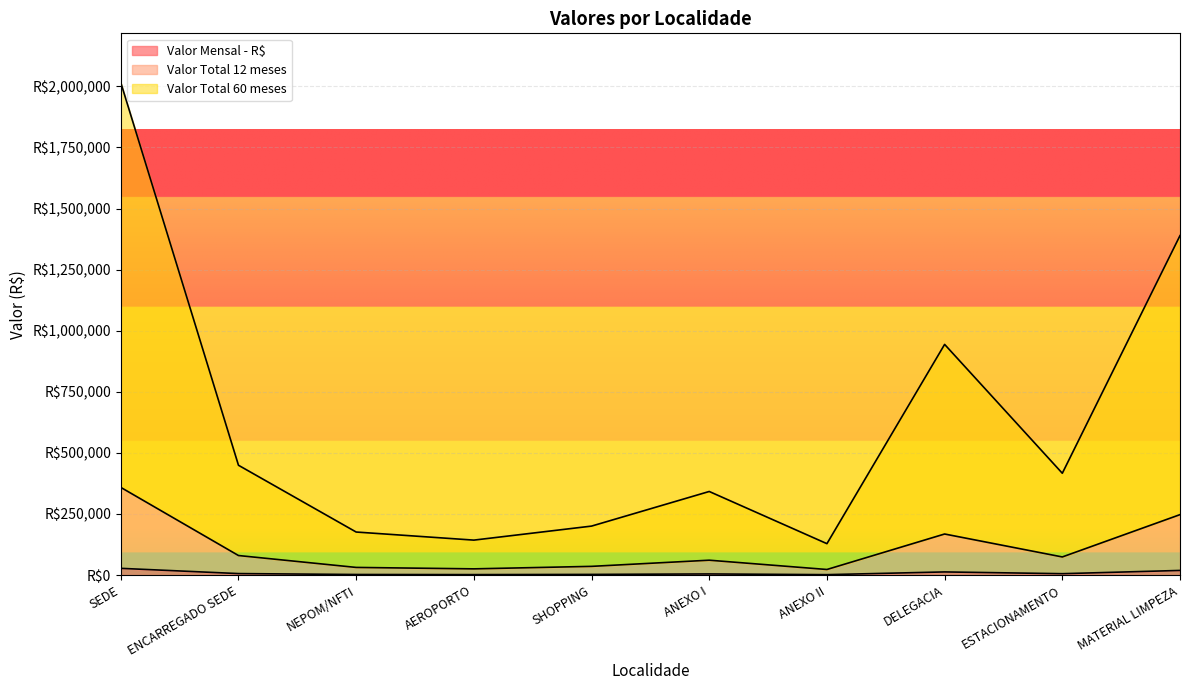

How many categories are shown in the chart?

10